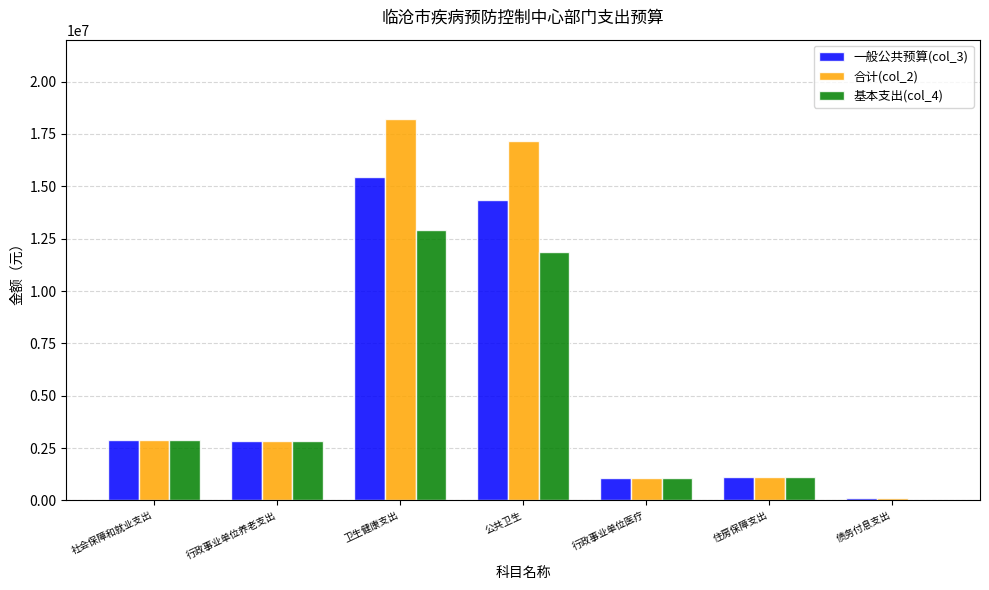

Are the bars horizontal?

No